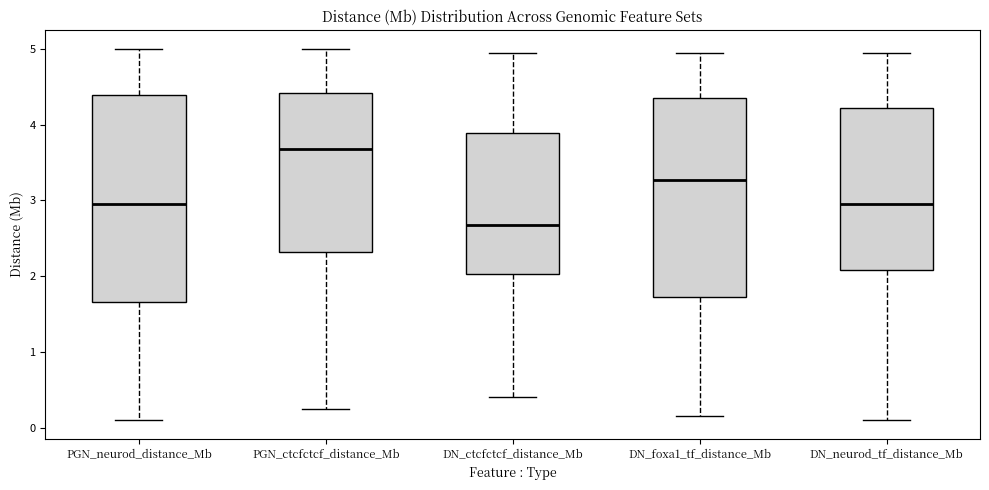

Where does the upper whisker of the box for DN_foxa1_tf_distance_Mb end on the y-axis? The values are not printed on the chart, so give them approximately, as read against the axis.

5.0